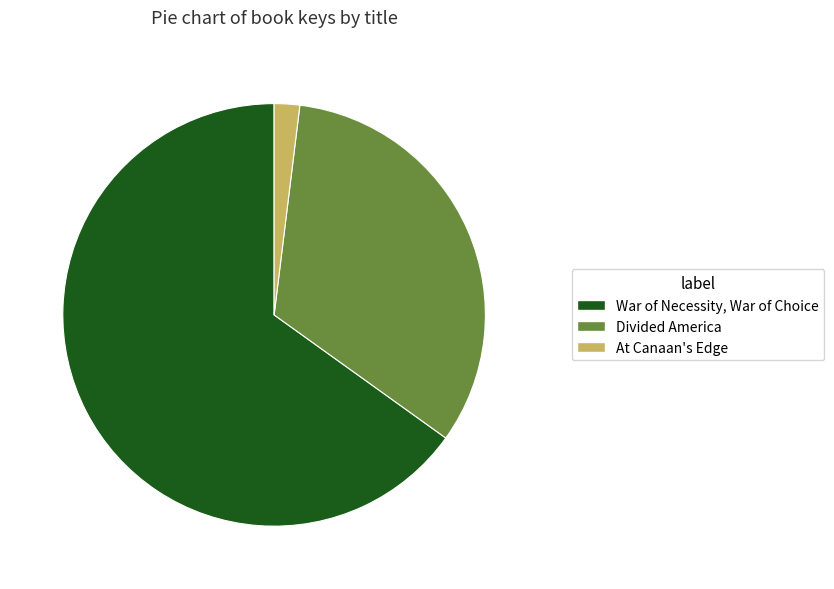

Does War of Necessity, War of Choice account for over 50% of the chart?

Yes